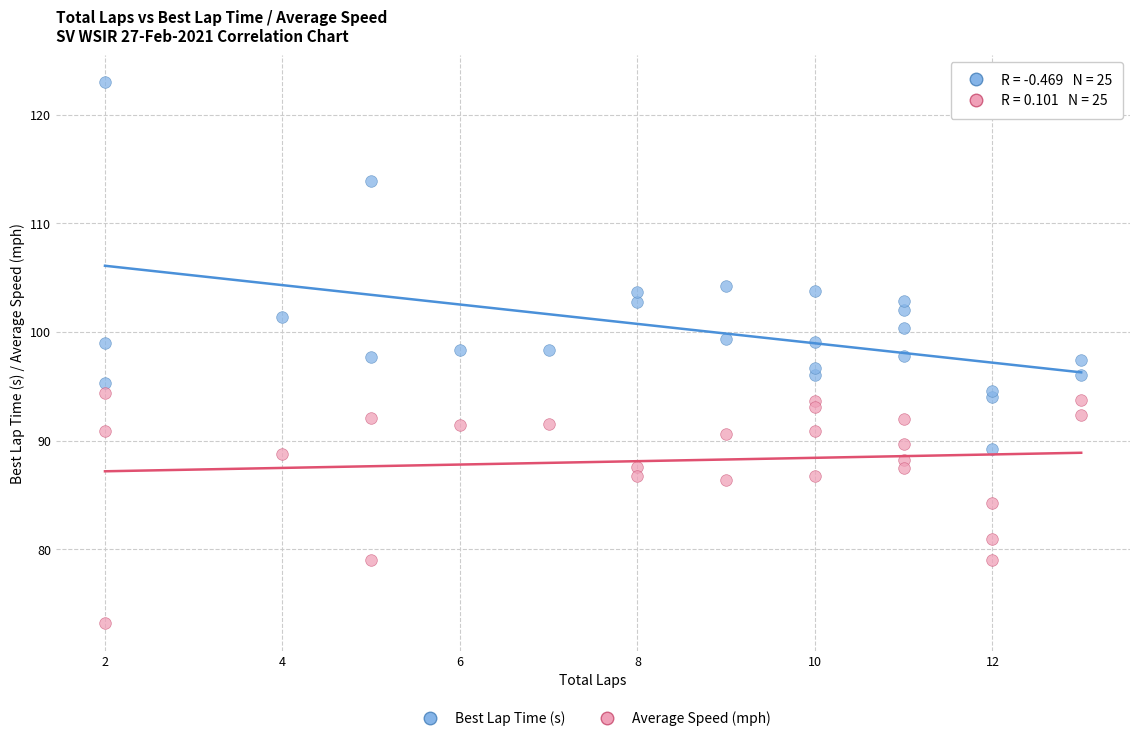

What is the X range (max minus min) for the scatter plot?

11.0